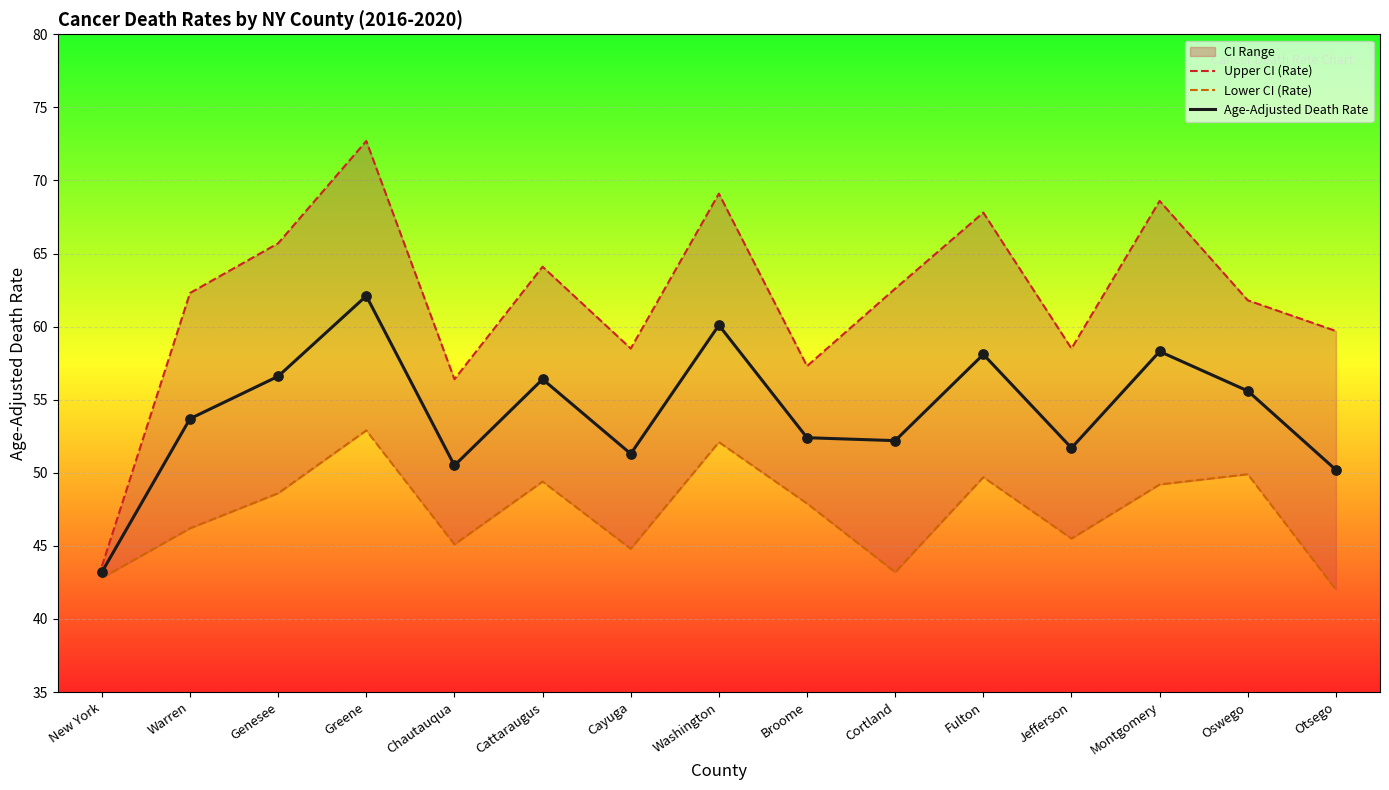

What is the total value across all series at Cattaraugus?

169.9